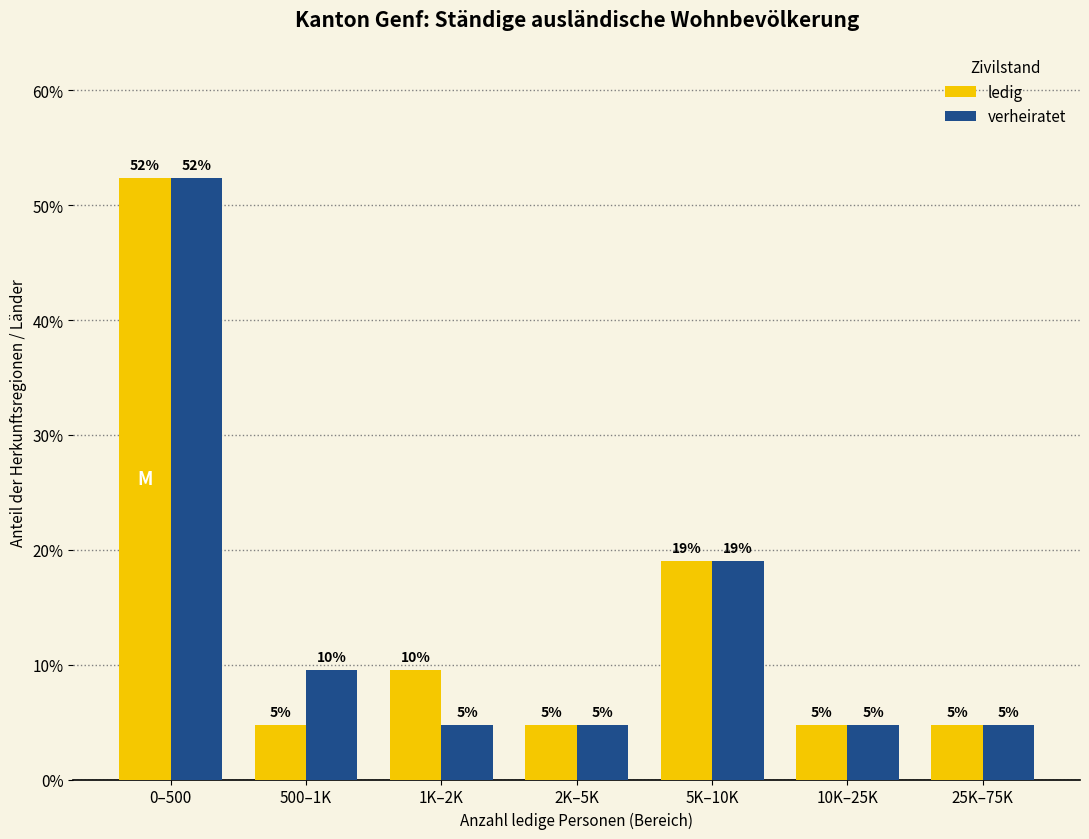

Are the bars horizontal?

No